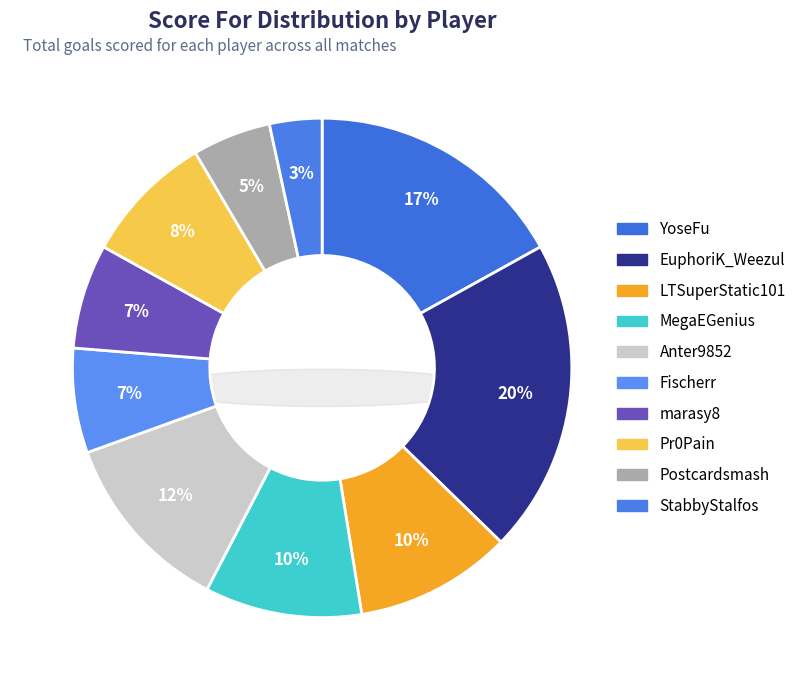

Between EuphoriK_Weezul and MegaEGenius, which is larger?

EuphoriK_Weezul